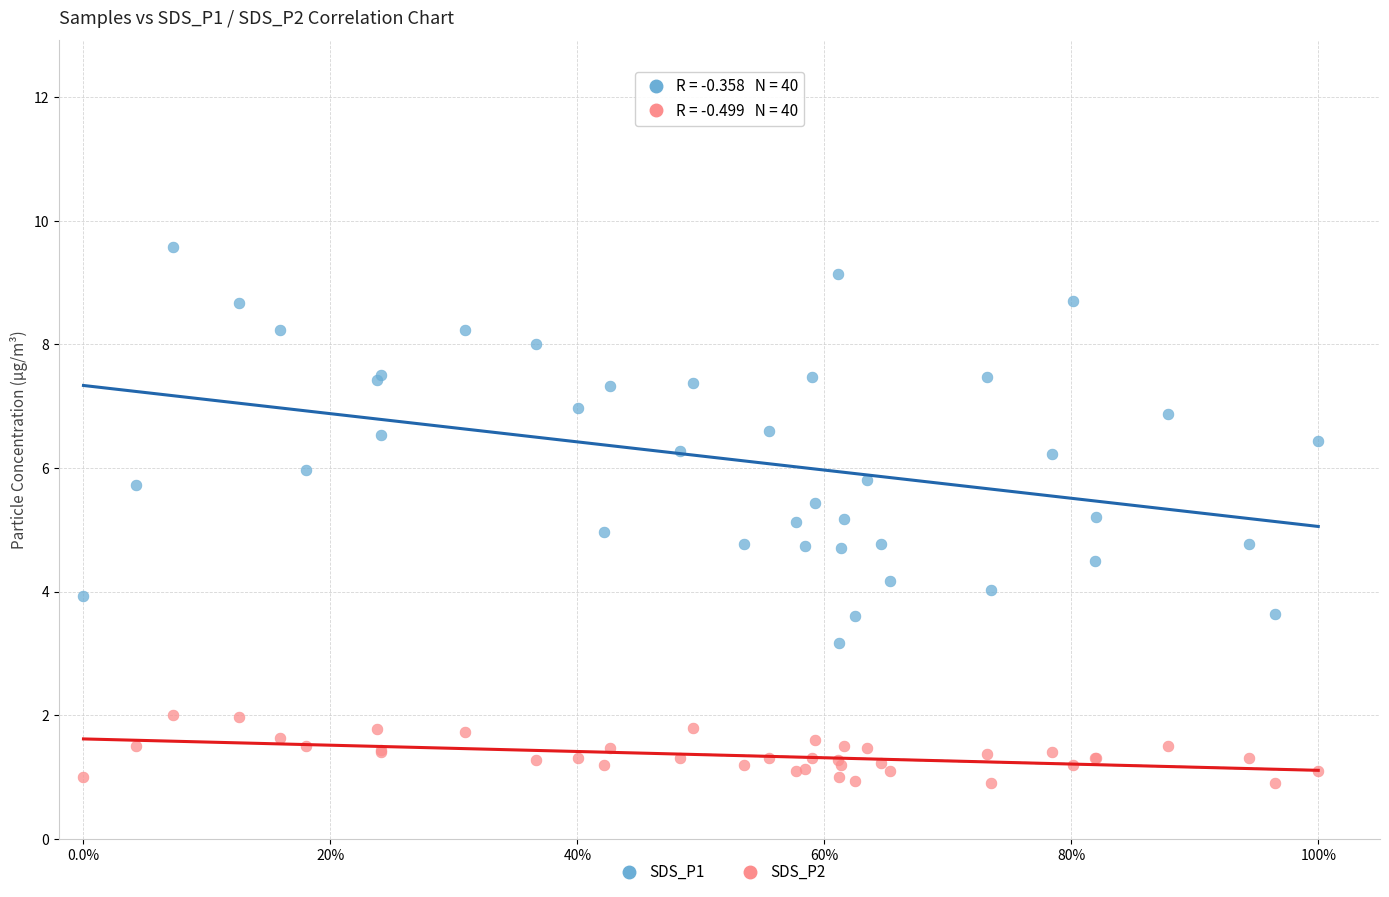

Which series contains the highest Y value?

SDS_P1